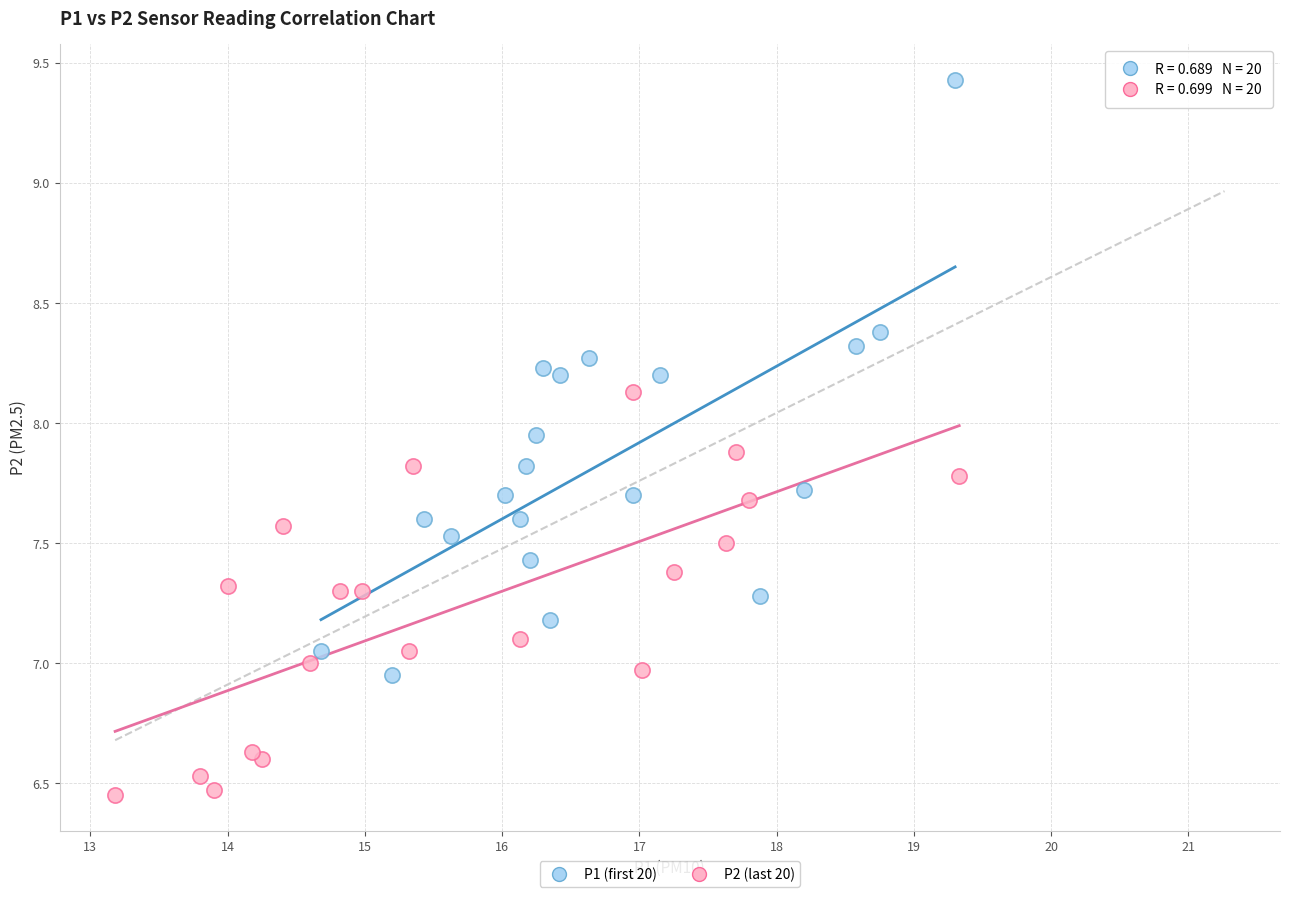

Which series reaches the minimum Y coordinate?

P2 (last 20)